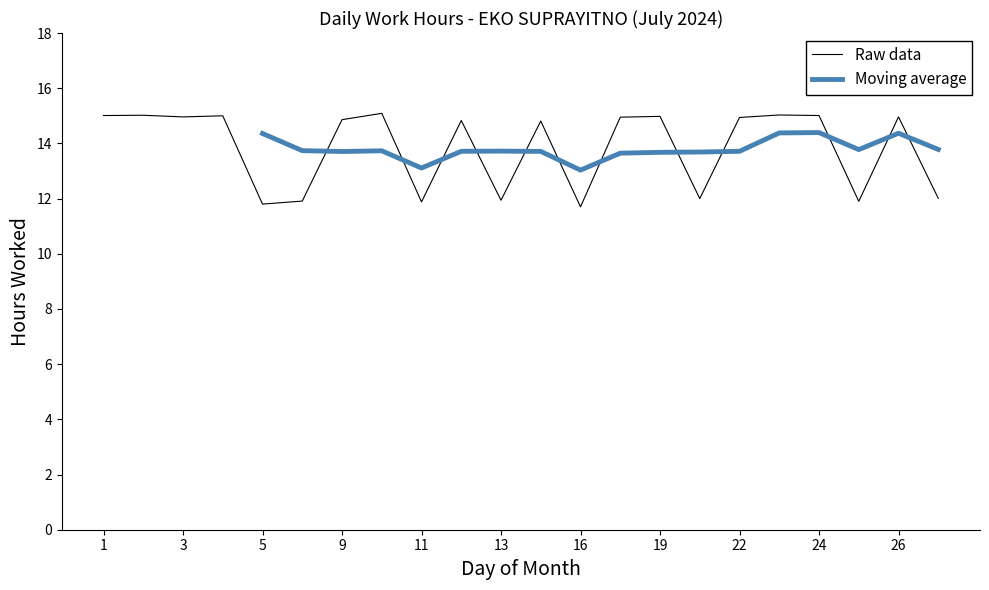

The chart shows a value of 11.9 at 11. True or false?

True